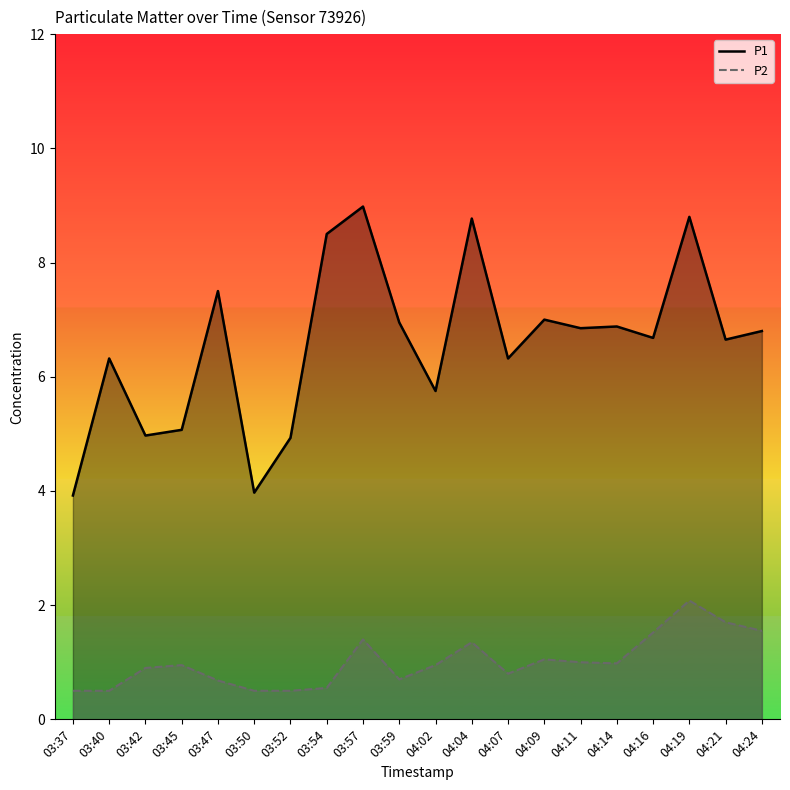

What is the label of the 11th point from the right?

03:59